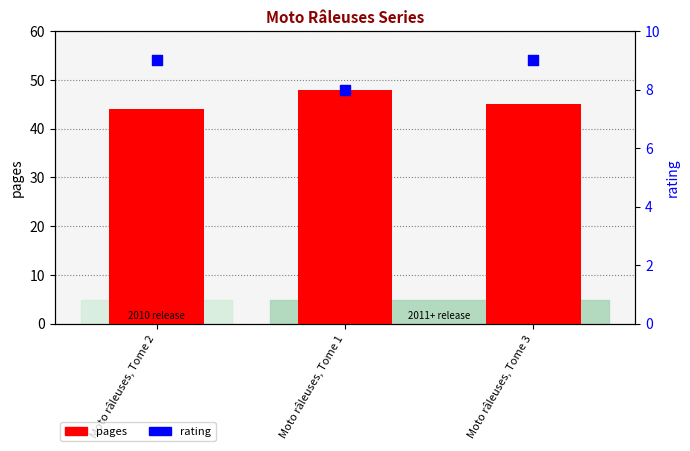

Which series contains the highest Y value?

pages